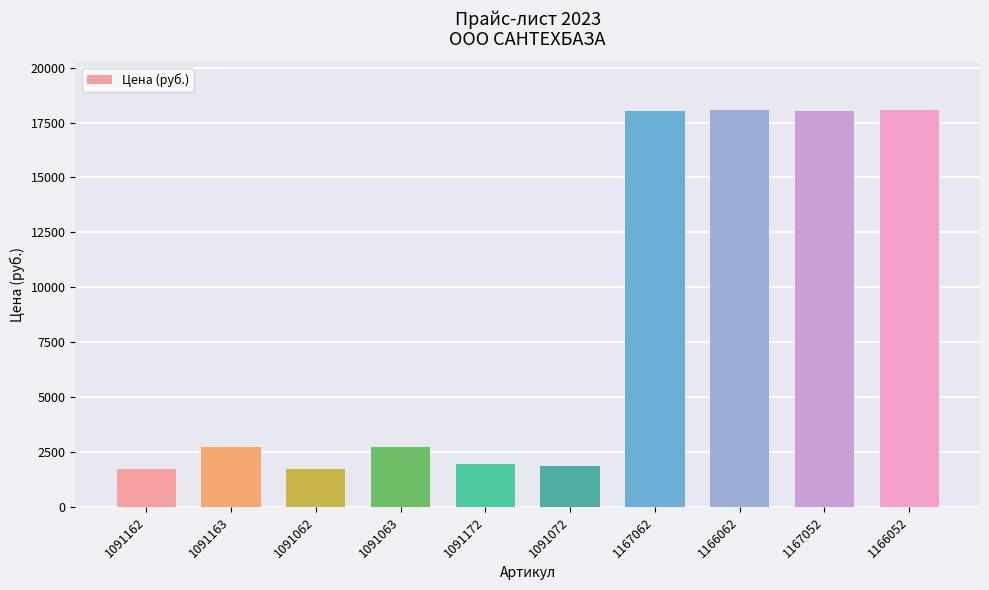

What is the greatest value displayed?

18090